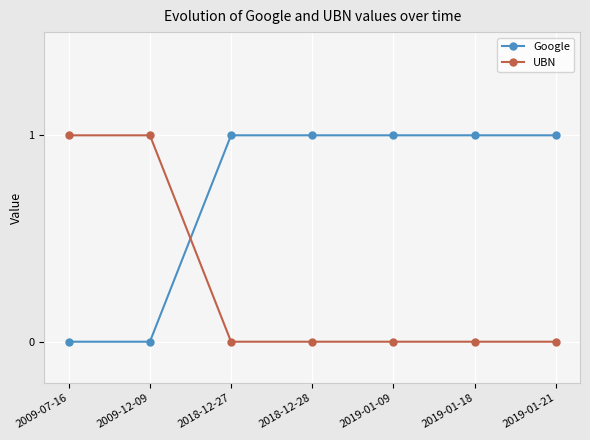

At how many categories does at least one series exceed 0?

7